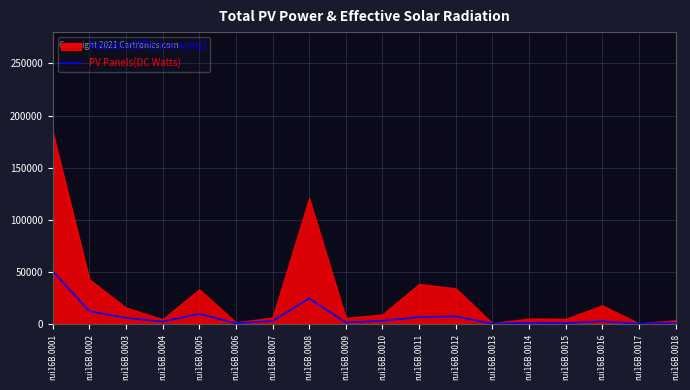

What is the highest value of the PV Panels(DC Watts) series?

50697